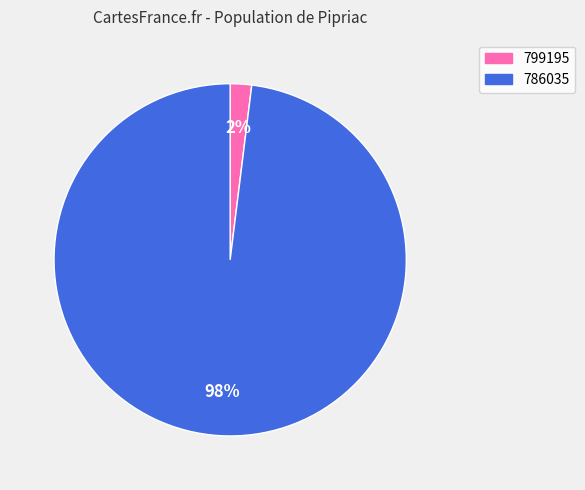

Does 786035 represent more than half of the total?

Yes